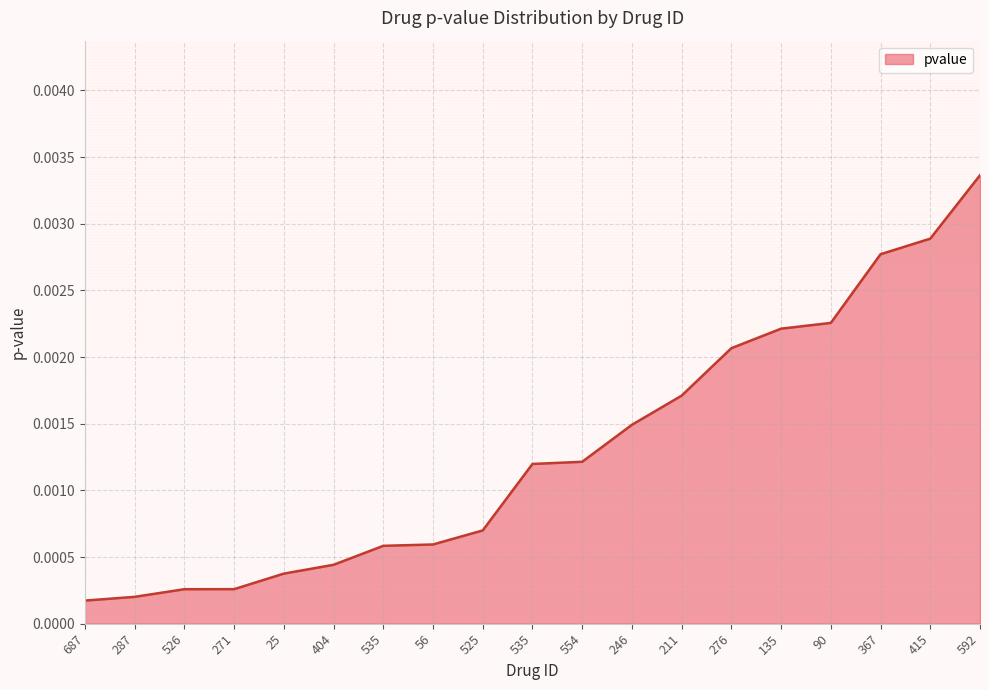

List the labels in order of value, largest first.

592, 415, 367, 90, 135, 276, 211, 246, 554, 535, 525, 56, 535, 404, 25, 271, 526, 287, 687